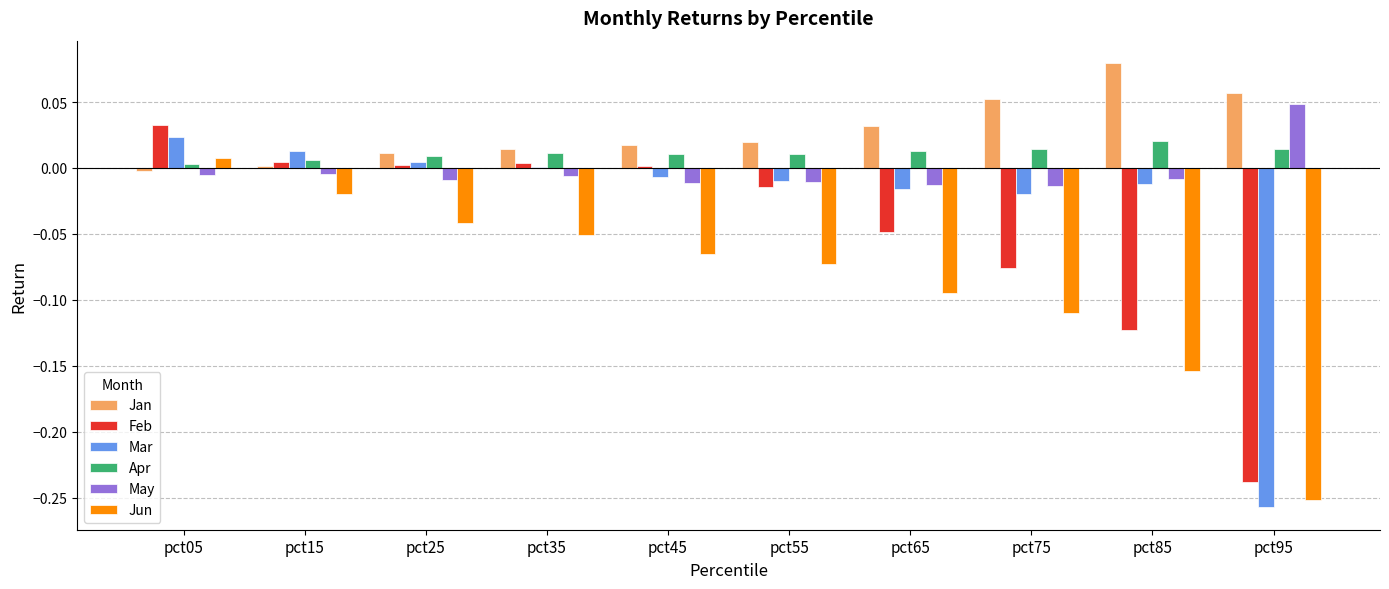

How many groups of bars are there?

10